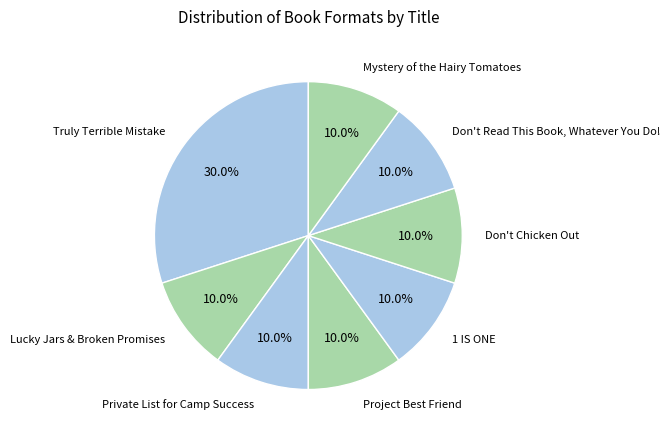

What is the ratio of the value at Don't Read This Book, Whatever You Do! to the value at Mystery of the Hairy Tomatoes?

1.0